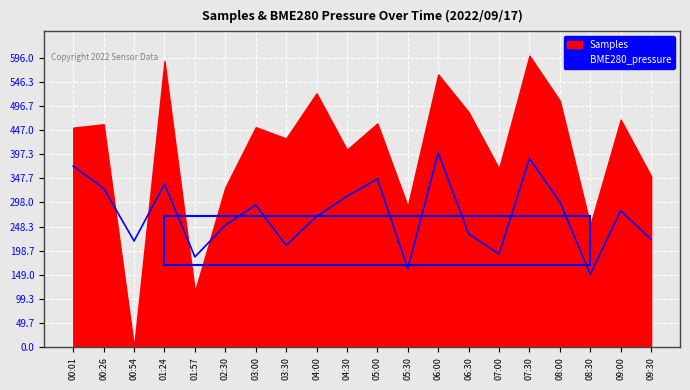

Is it true that BME280_pressure equals 209.5 at 03:30?

True